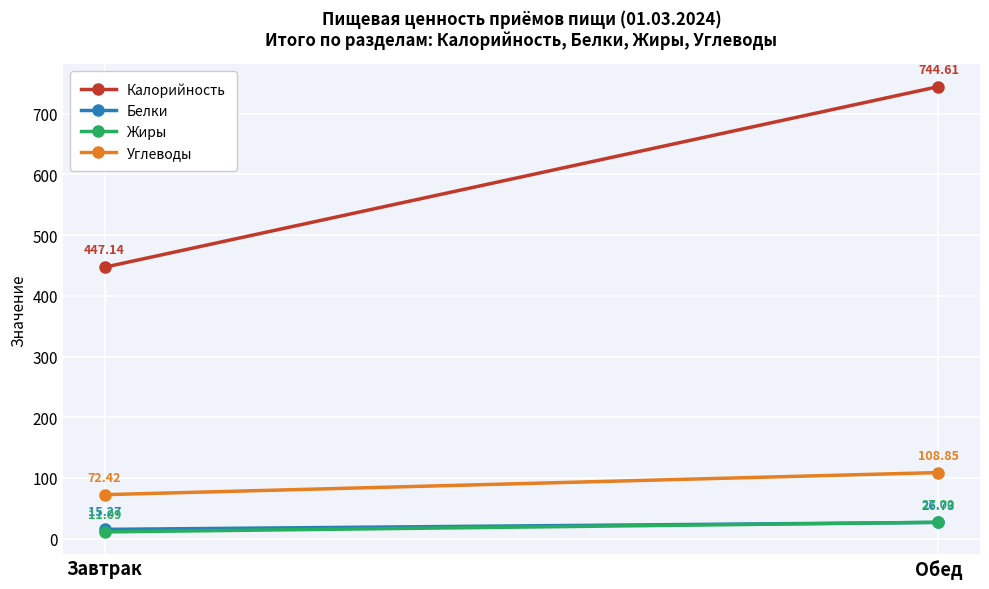

What is the sum of the Углеводы values at Завтрак and Обед?

181.3